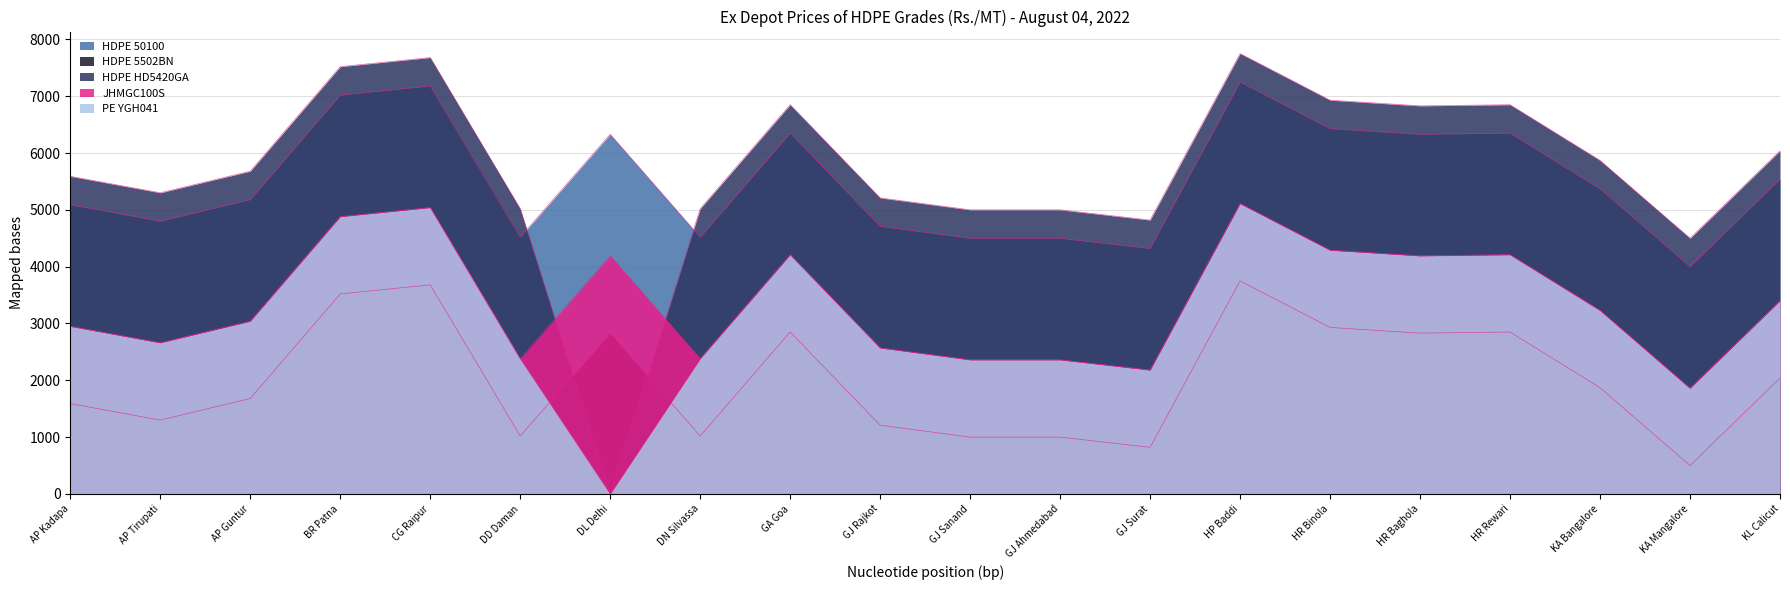

What is the average value of the HDPE 5502BN series?

2014